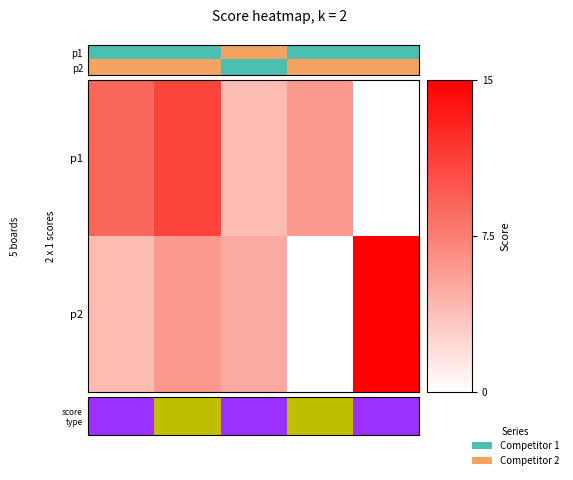

Which label corresponds to the largest value in the chart?

Board 5